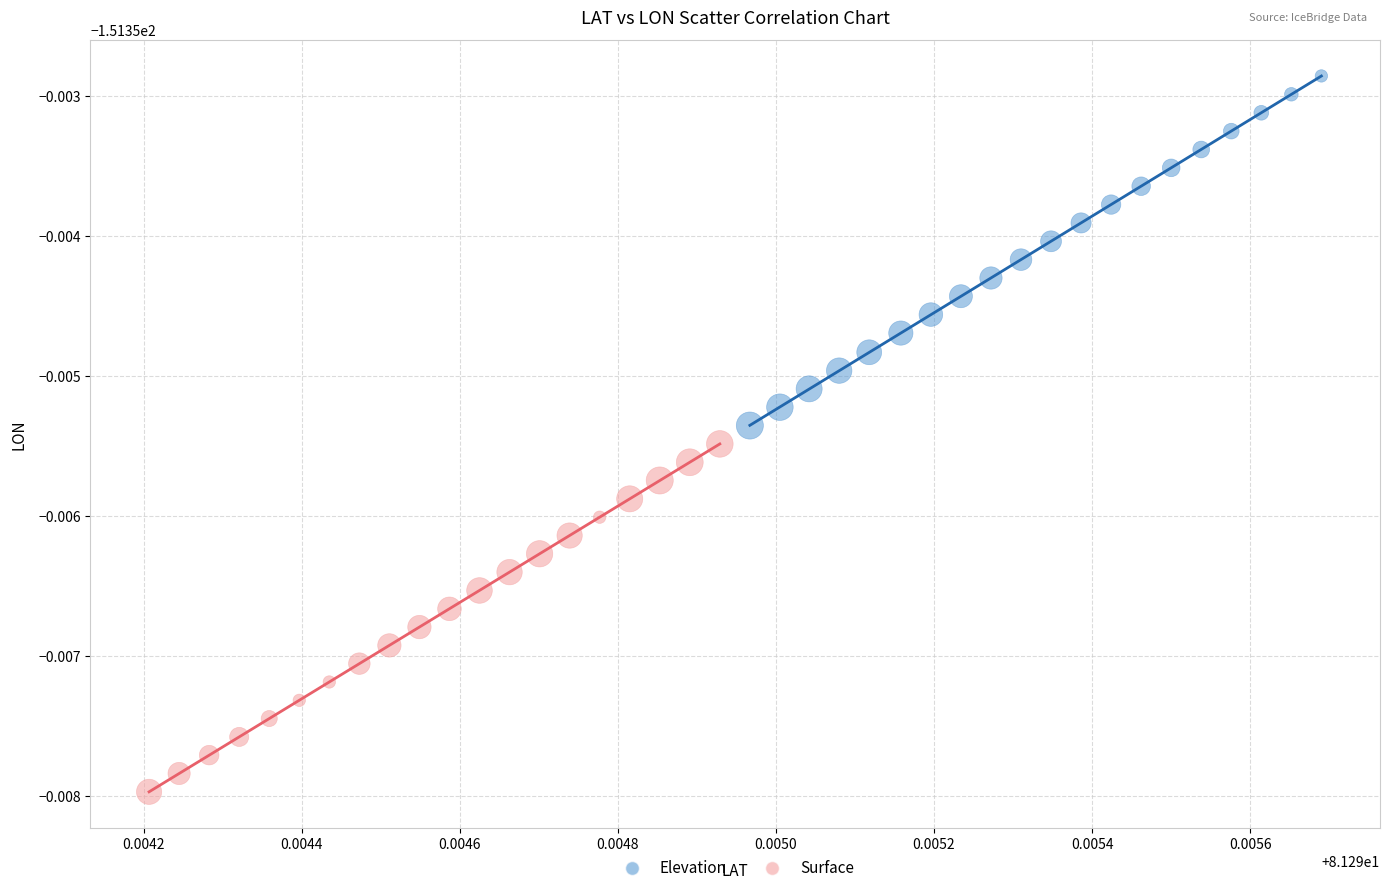

Which series reaches the maximum Y coordinate?

Elevation